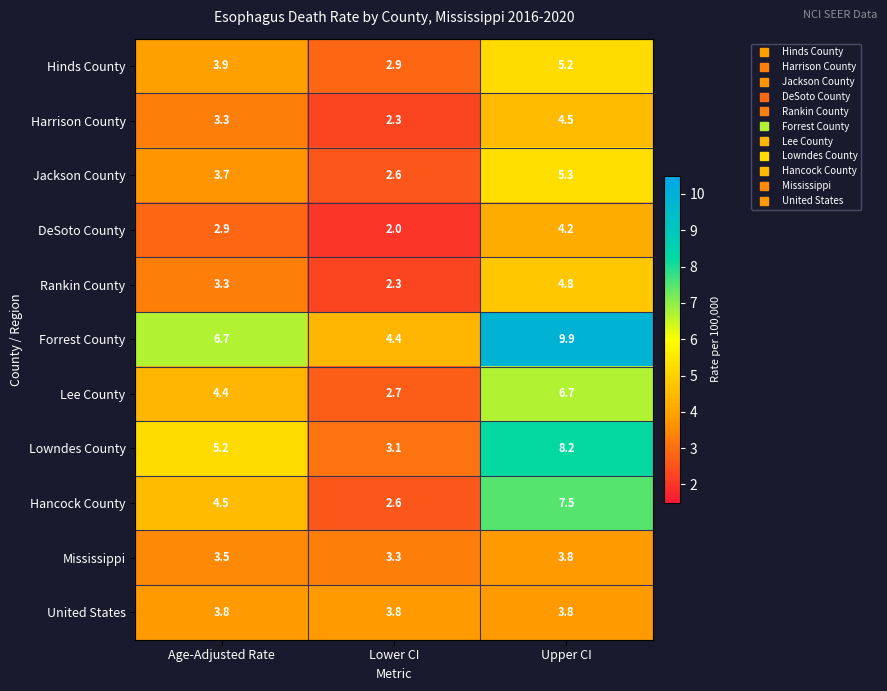

Rank the categories by Mississippi value from lowest to highest.

Lower CI, Age-Adjusted Rate, Upper CI